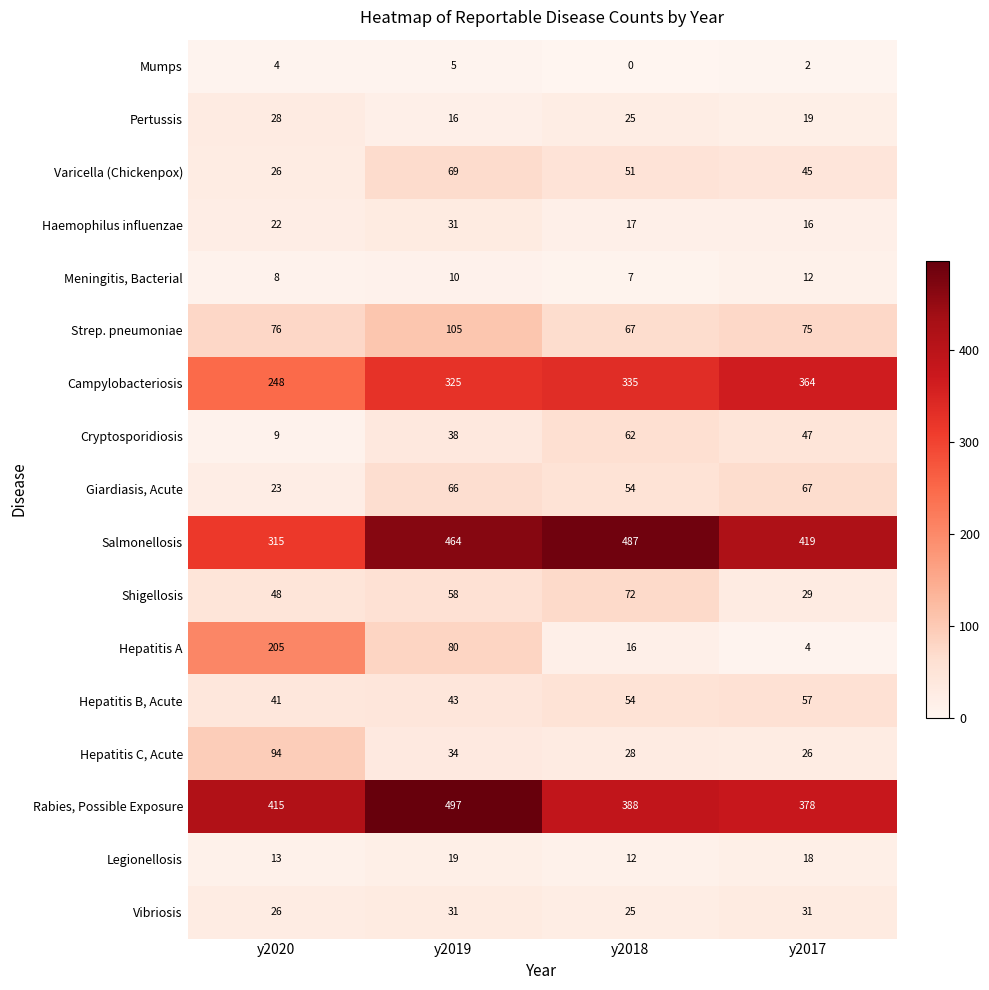

Which series changed the most between y2019 and y2017?

Rabies, Possible Exposure